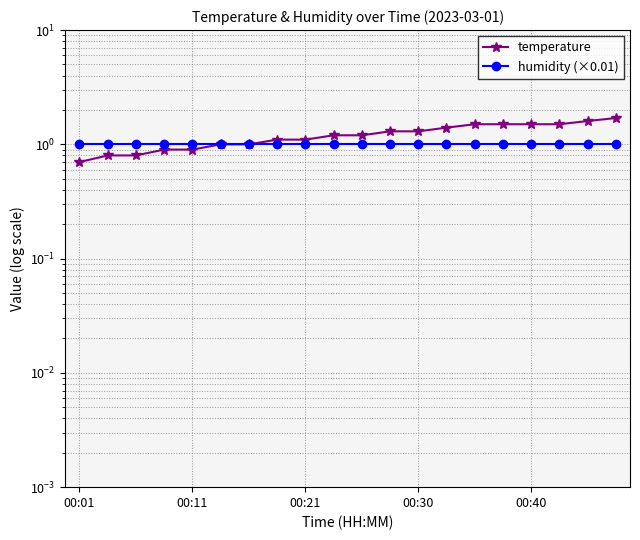

The temperature series shows 1.3 at 00:30. True or false?

True